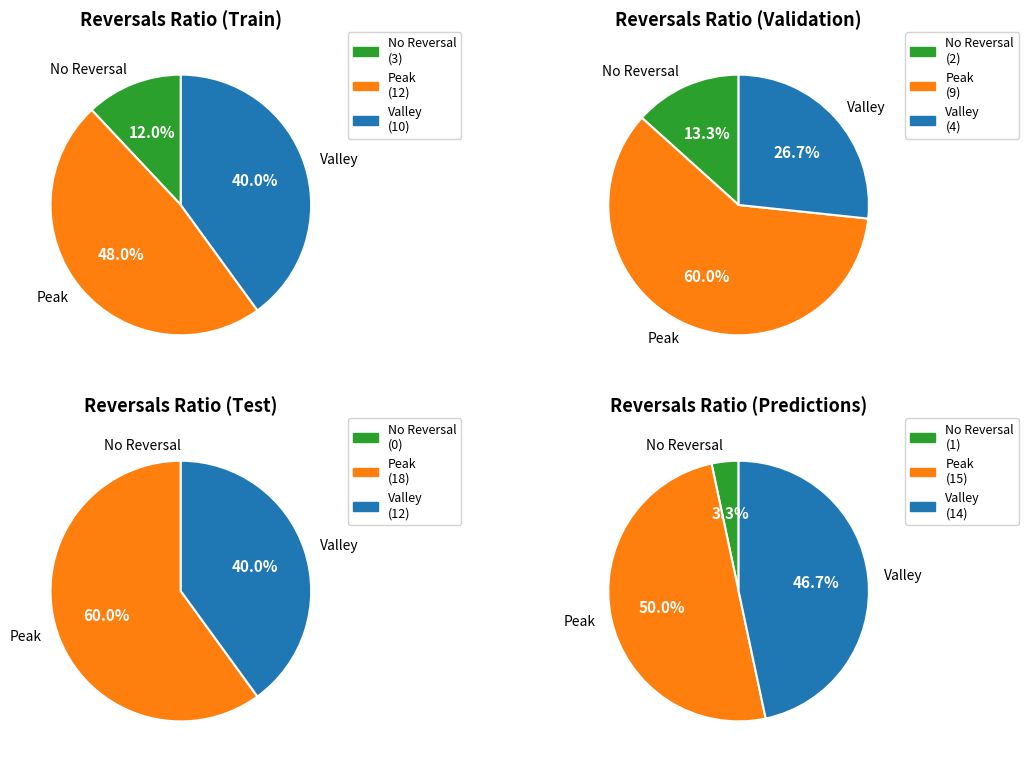

Count the number of slices in the pie.

3